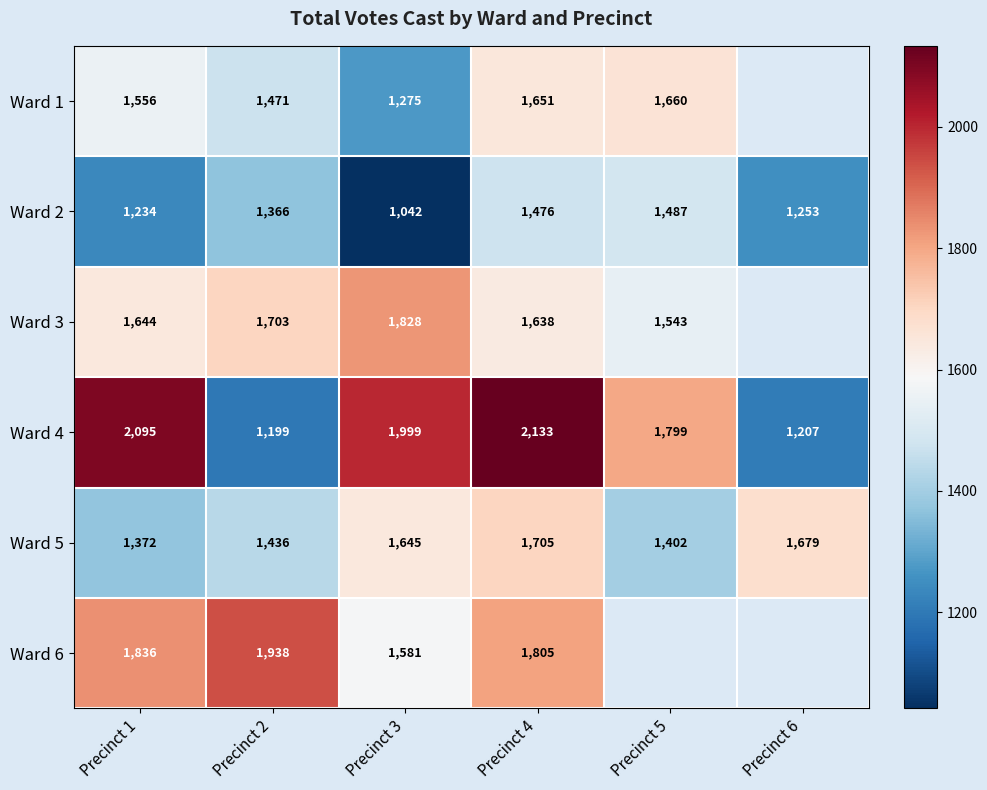

What is the greatest value displayed?

2133.0